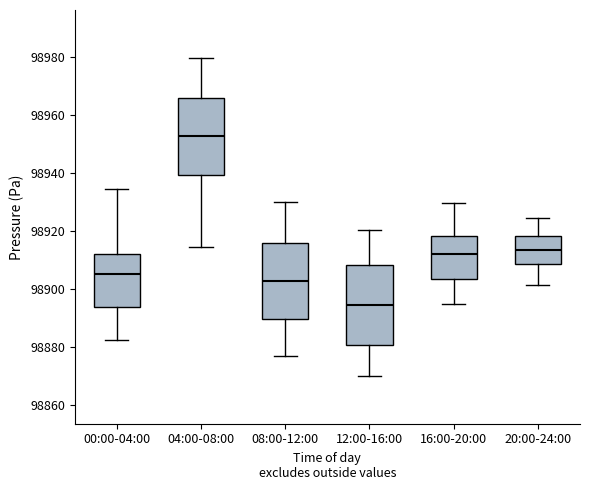

Which box's median line is the lowest?

12:00-16:00